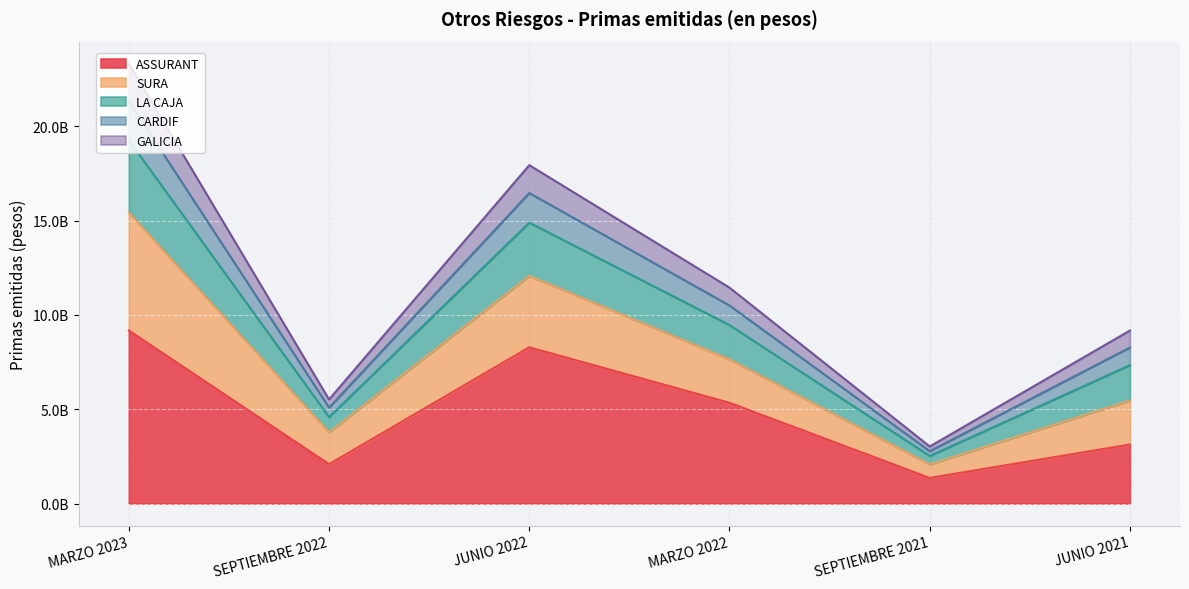

What are all the series names shown in the legend?

ASSURANT, SURA, LA CAJA, CARDIF, GALICIA